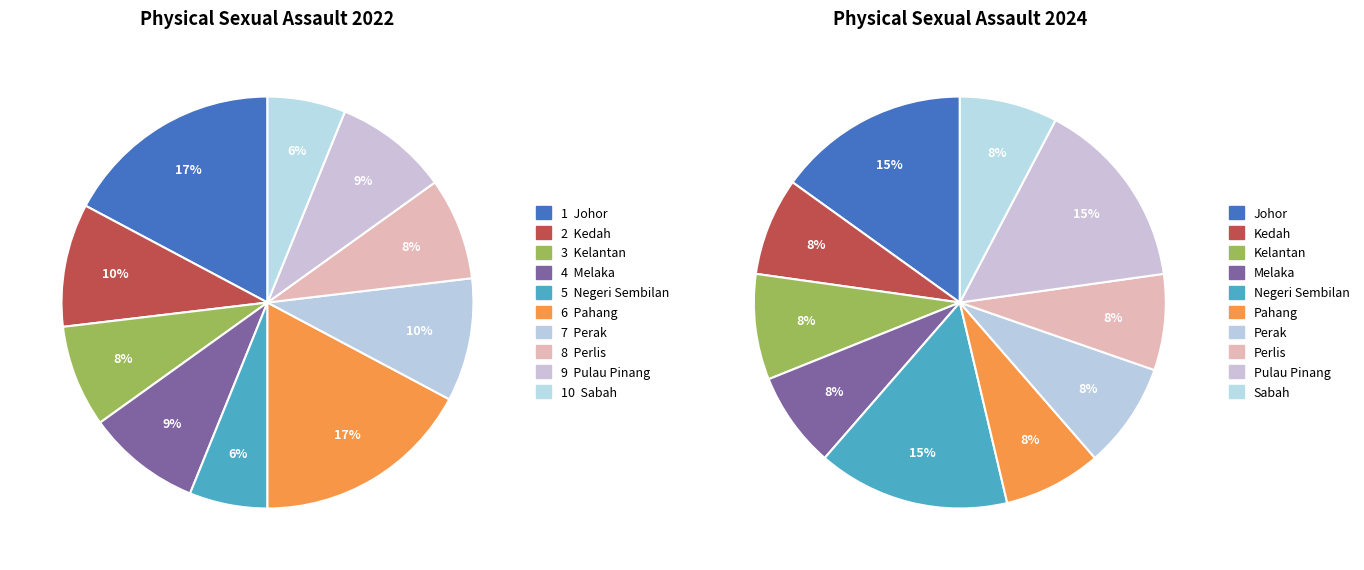

Does 8 represent more than half of the total?

No